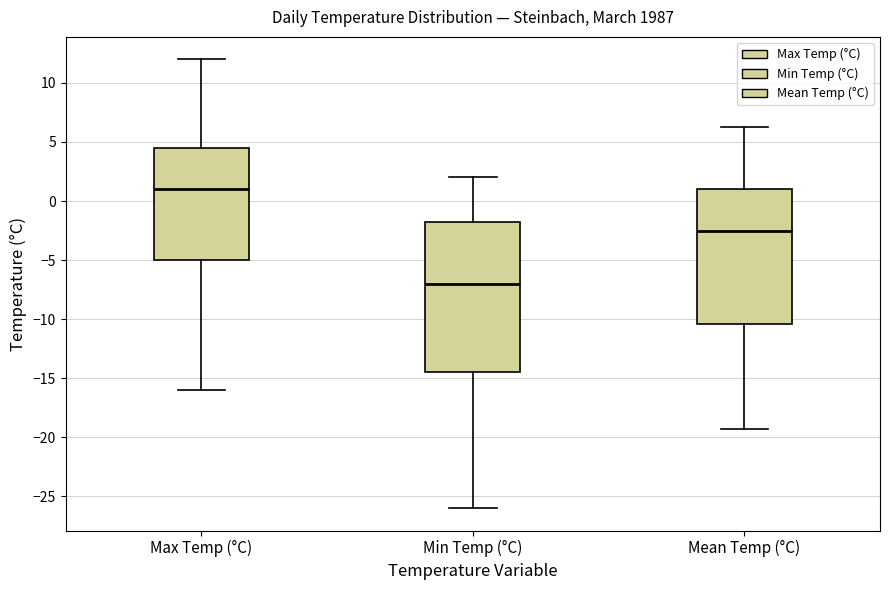

Reading left to right, read every box against the y-axis: the position of its median line, the range the box covers, and the ends of its whiskers. The values are not printed on the chart, so give them approximately, as read against the axis.

Max Temp (°C): median 1.0, box -5.0 to 4.5, whiskers -16.0 to 12.0
Min Temp (°C): median -7.0, box -14.5 to -1.5, whiskers -26.0 to 2.0
Mean Temp (°C): median -2.5, box -10.5 to 1.0, whiskers -19.5 to 6.5